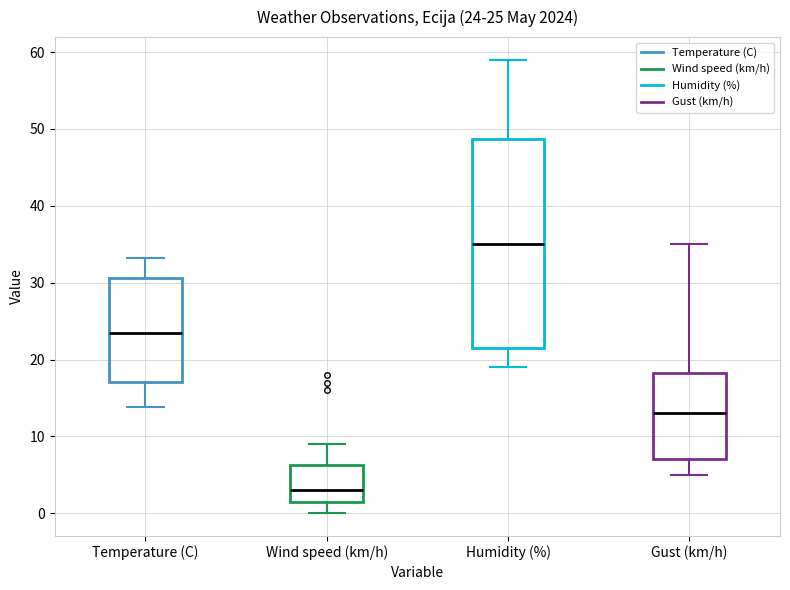

Comparing the boxes themselves (not the whiskers), which one is the tallest?

Humidity (%)